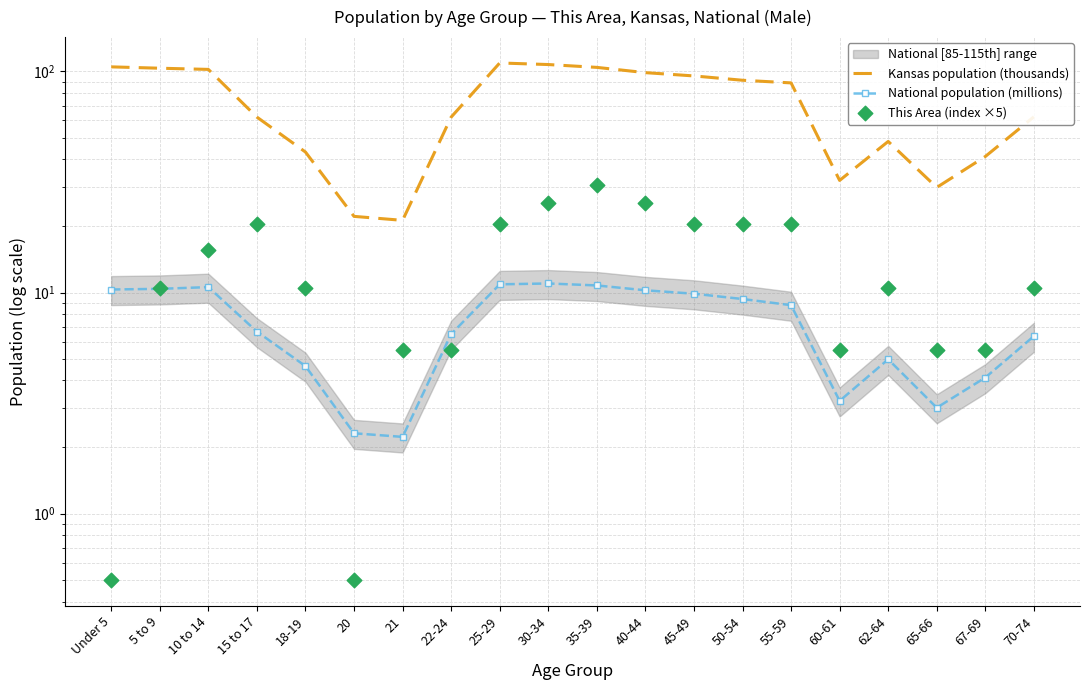

What is the total value across all series at 15 to 17?

89.3